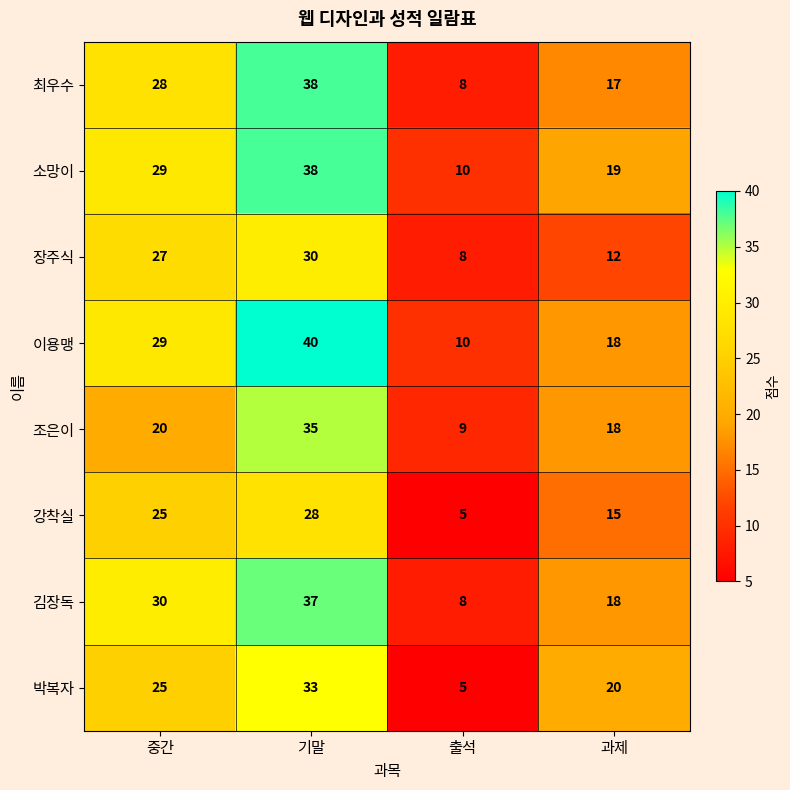

At which category does the chart reach its minimum across all series?

출석